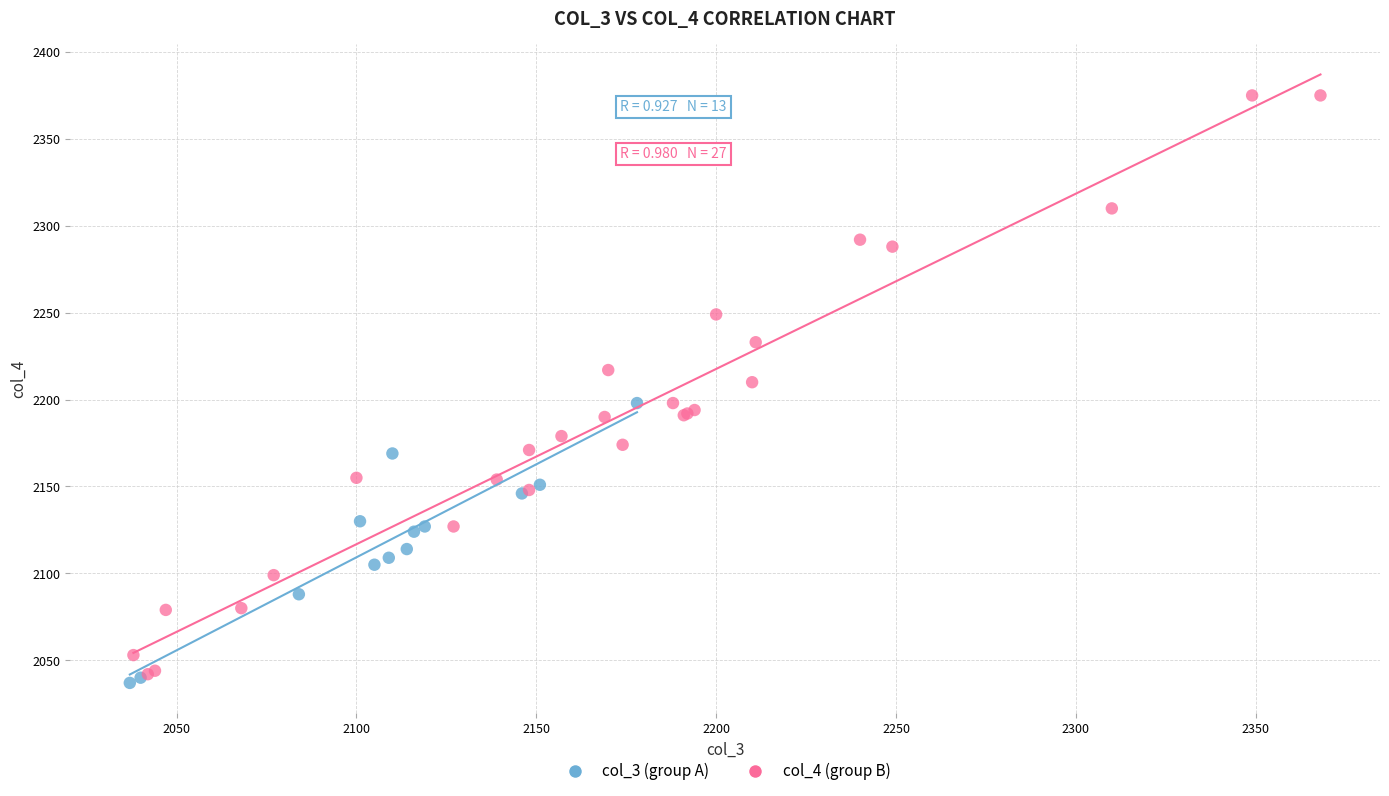

Which series has the largest Y range (max minus min)?

col_4 (group B)